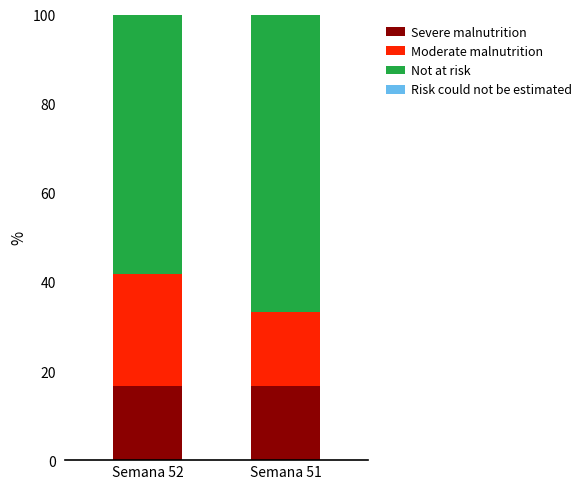

Is it true that Severe malnutrition equals 16.7 at Semana 52?

True